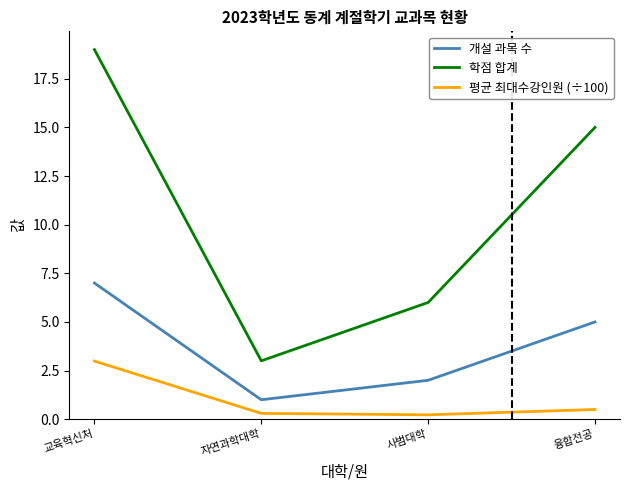

Is the value of 개설 과목 수 at 교육혁신처 greater than the value of 평균 최대수강인원 (÷100) at 자연과학대학?

Yes